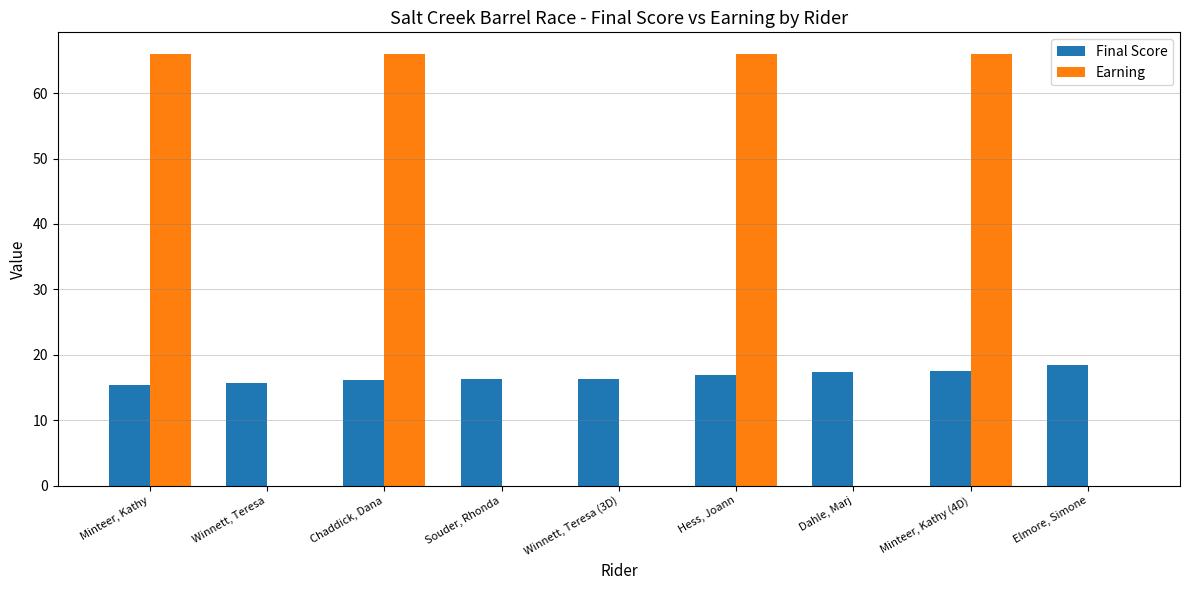

The Earning series shows -45.6 at Winnett, Teresa. True or false?

False